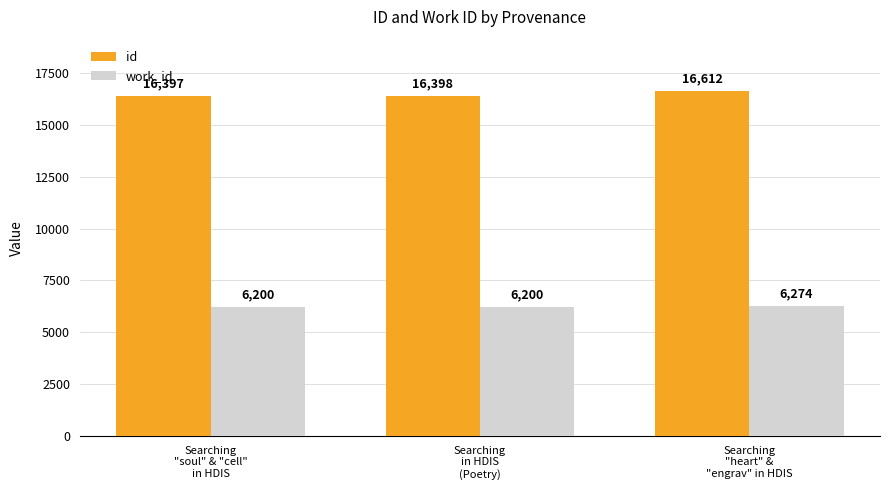

Reading right to left, transcribe all the data shown in this chart.

id: Searching
"heart" &
"engrav" in HDIS=16612	Searching
in HDIS
(Poetry)=16398	Searching
"soul" & "cell"
in HDIS=16397
work_id: Searching
"heart" &
"engrav" in HDIS=6274	Searching
in HDIS
(Poetry)=6200	Searching
"soul" & "cell"
in HDIS=6200